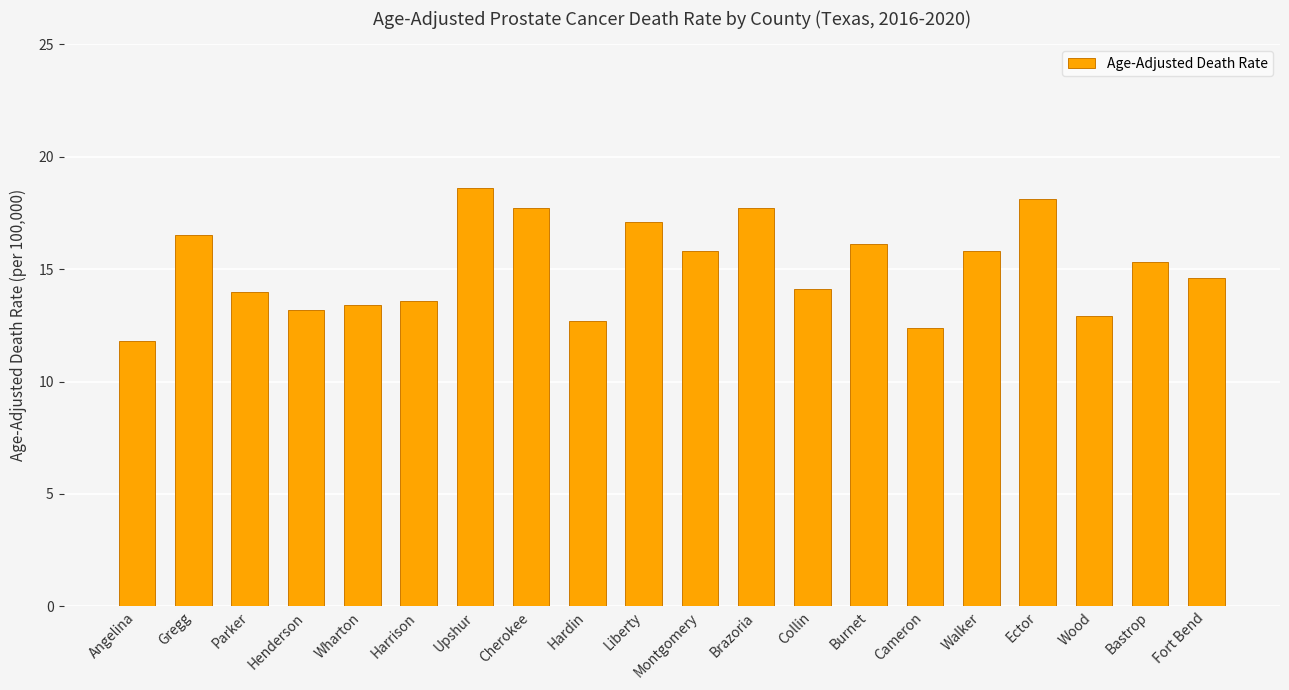

What is the label of the 14th bar from the right?

Upshur